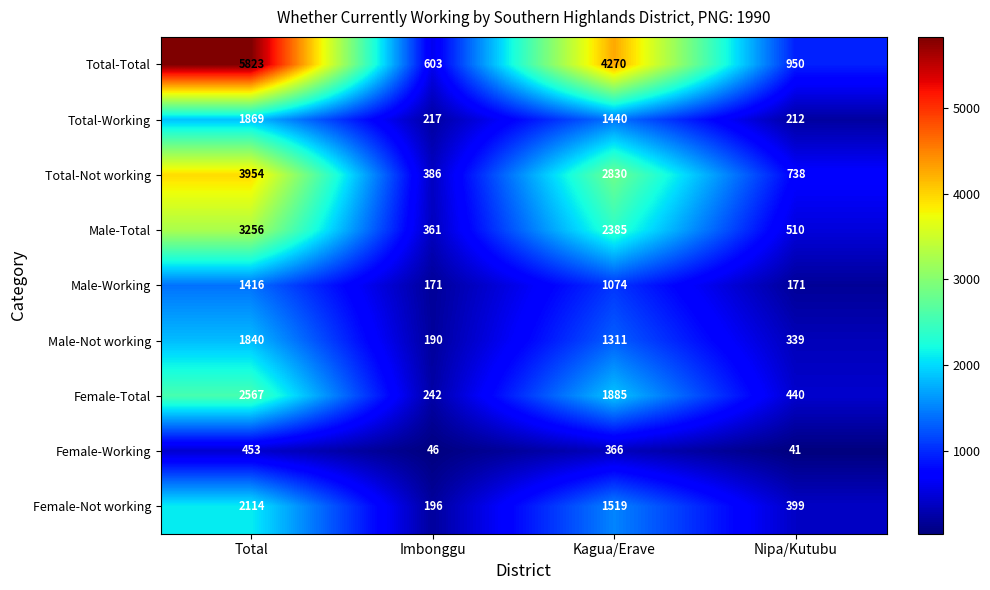

The value of Male-Total at Imbonggu is 541. True or false?

False